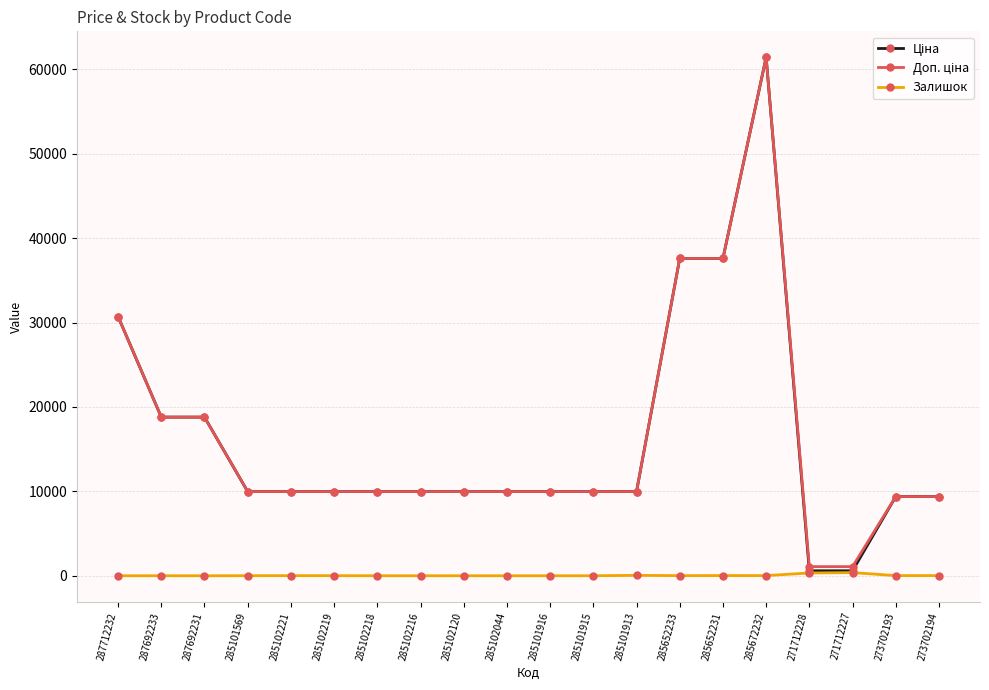

True or false: Залишок has a value of 0.0 at 285101915.

True